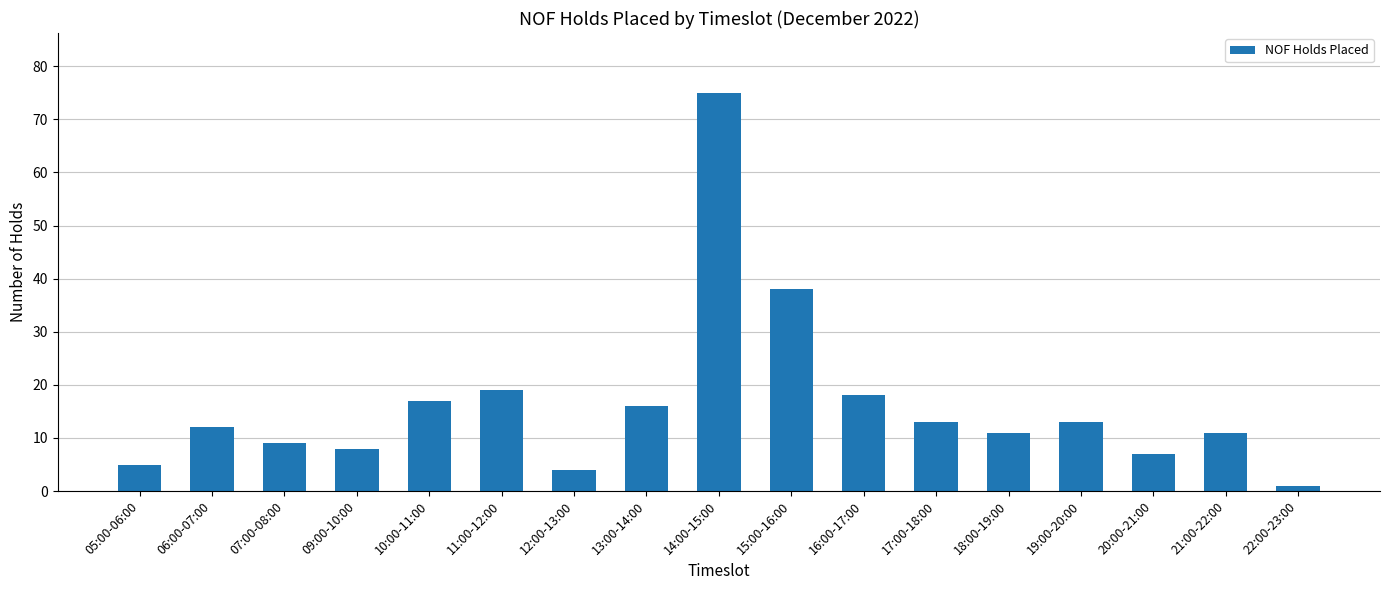

How many values are below 12?

8